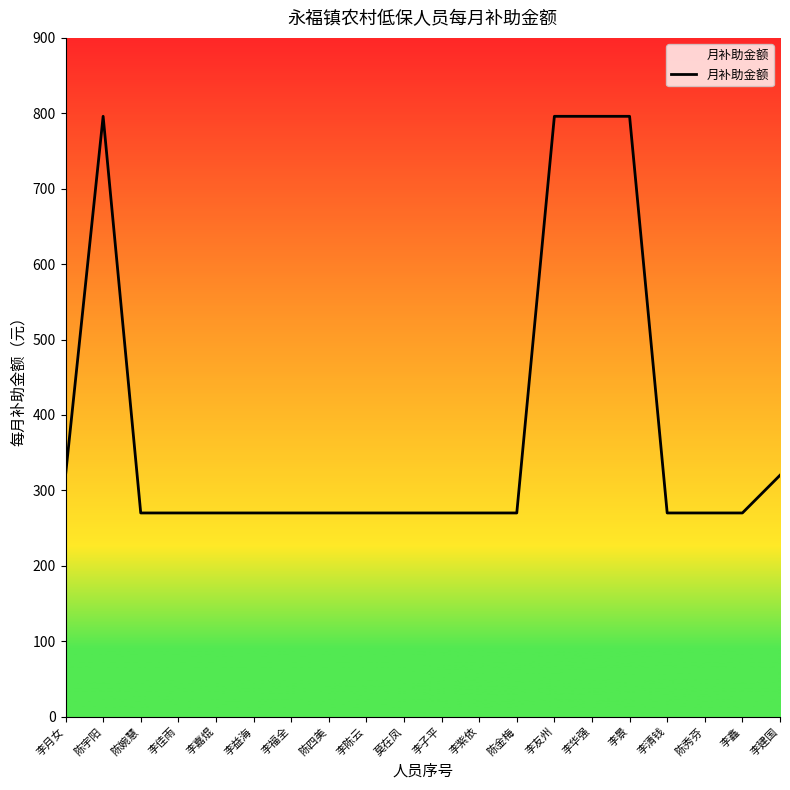

What is the smallest value displayed?

270